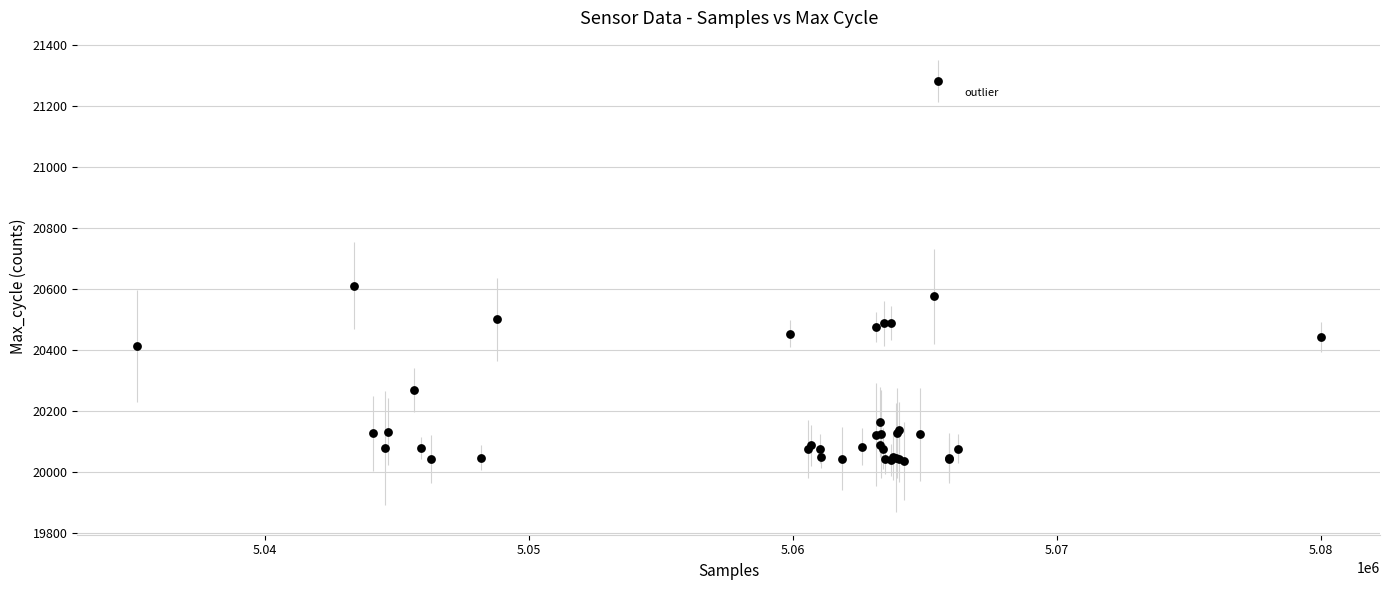

What Y value in the scatter plot is closest to 20659?

20612